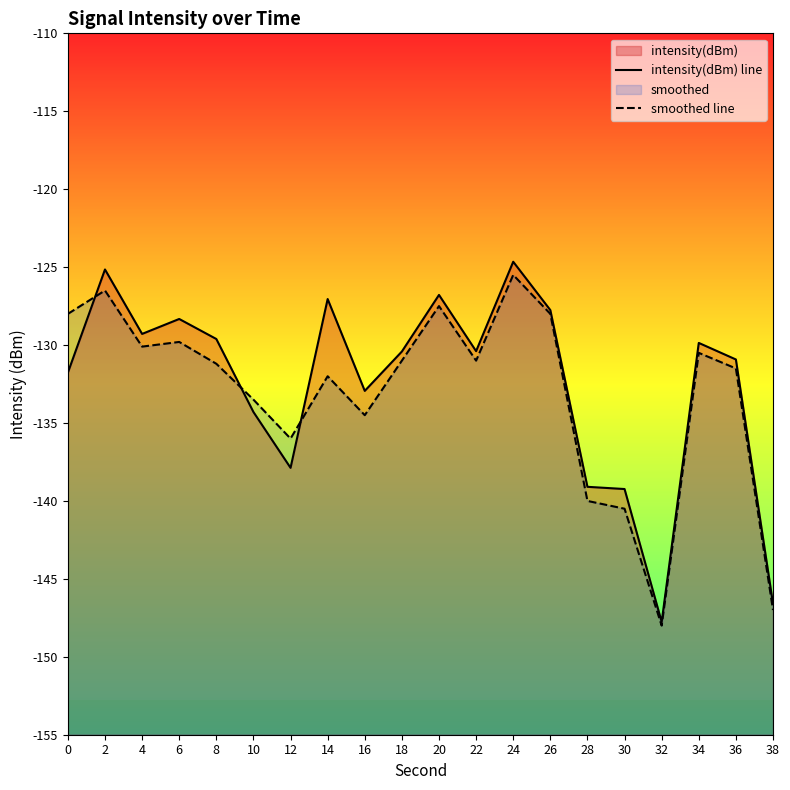

True or false: smoothed line and intensity(dBm) line intersect in this chart.

True